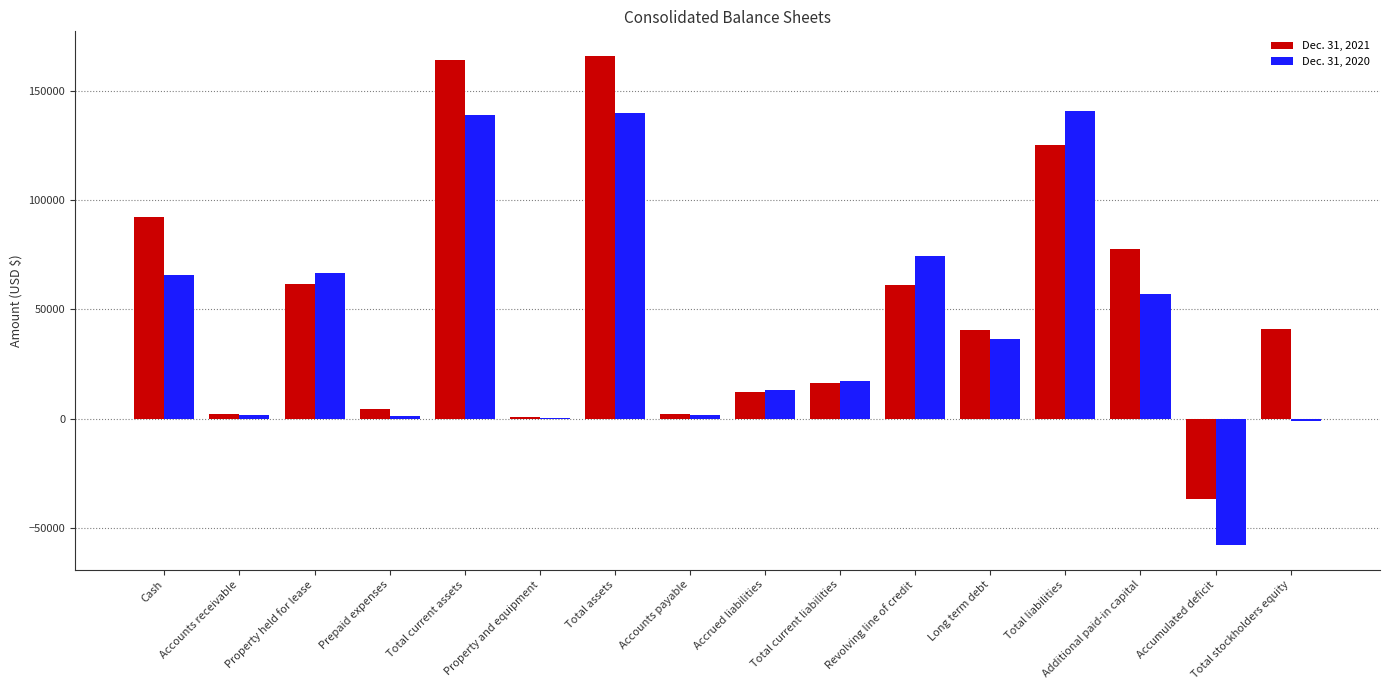

How many groups of bars are there?

16